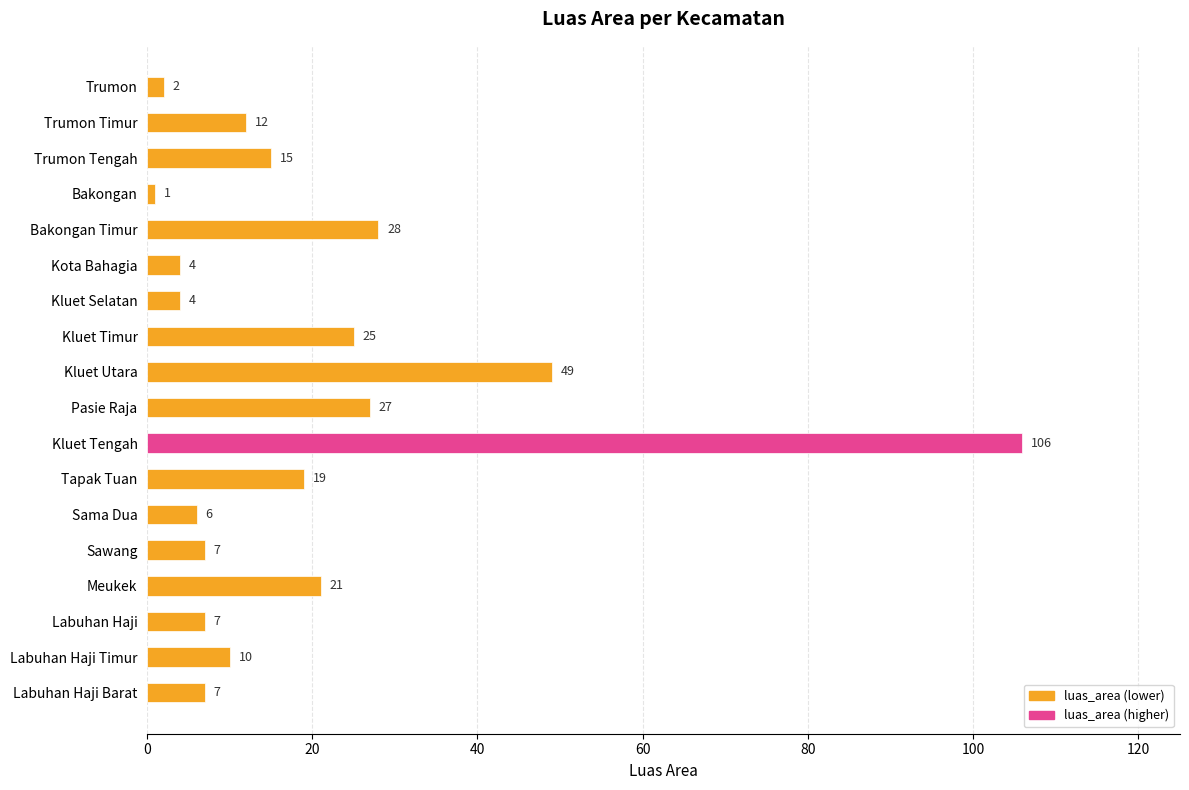

Are the bars grouped side by side (vs. stacked)?

No